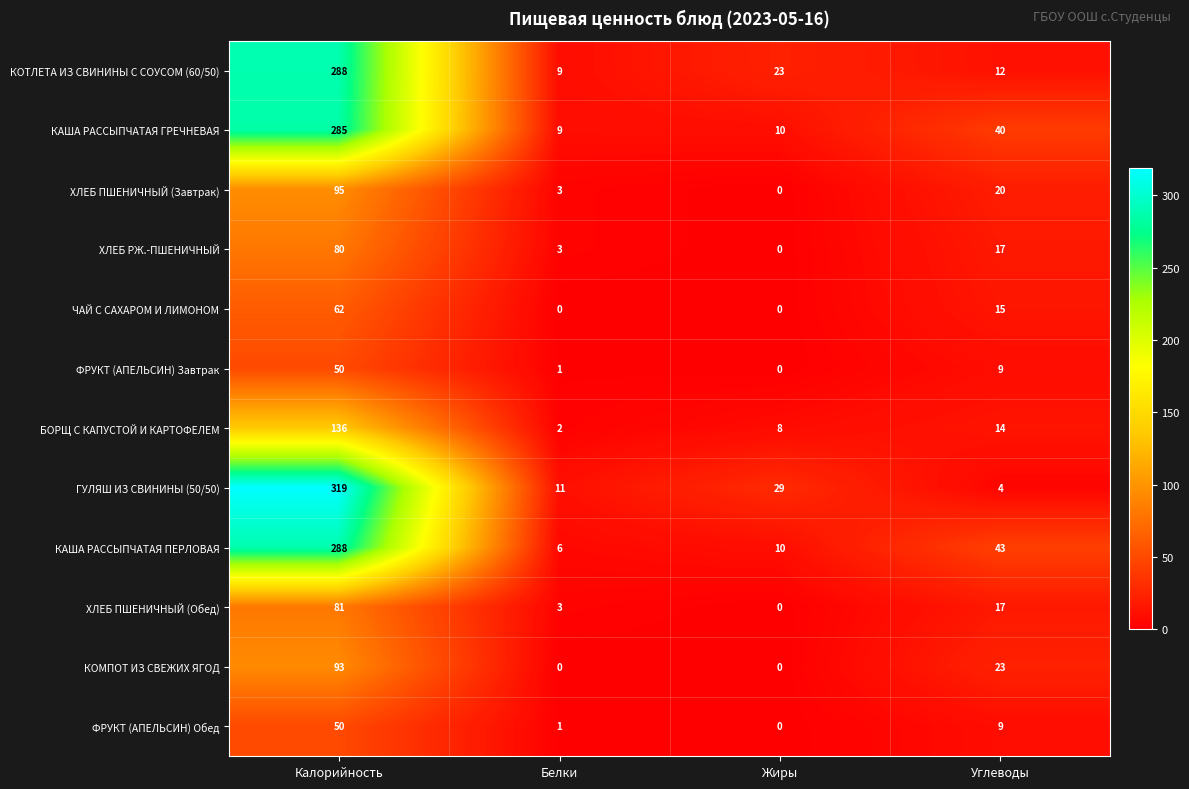

At which category is the sum across all series the highest?

Калорийность